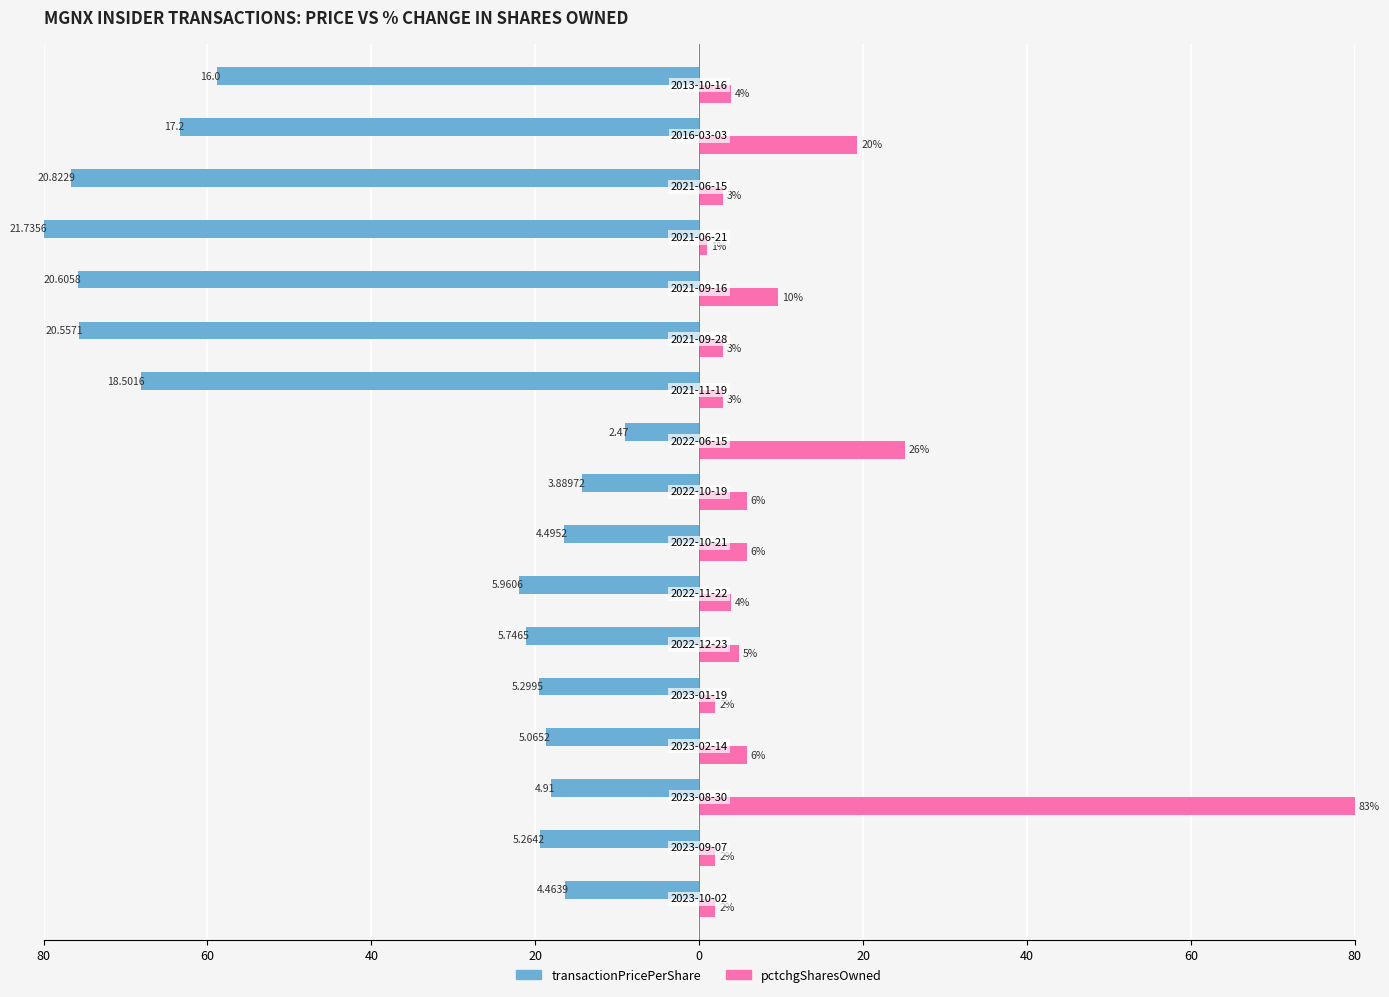

Reading left to right, what are all the values shown in this chart?

transactionPricePerShare: -16.4	-19.4	-18.1	-18.6	-19.5	-21.2	-21.9	-16.5	-14.3	-9.1	-68.1	-75.7	-75.8	-80.0	-76.6	-63.3	-58.9
pctchgSharesOwned: 1.9	1.9	80.0	5.8	1.9	4.8	3.9	5.8	5.8	25.1	2.9	2.9	9.6	1.0	2.9	19.3	3.9